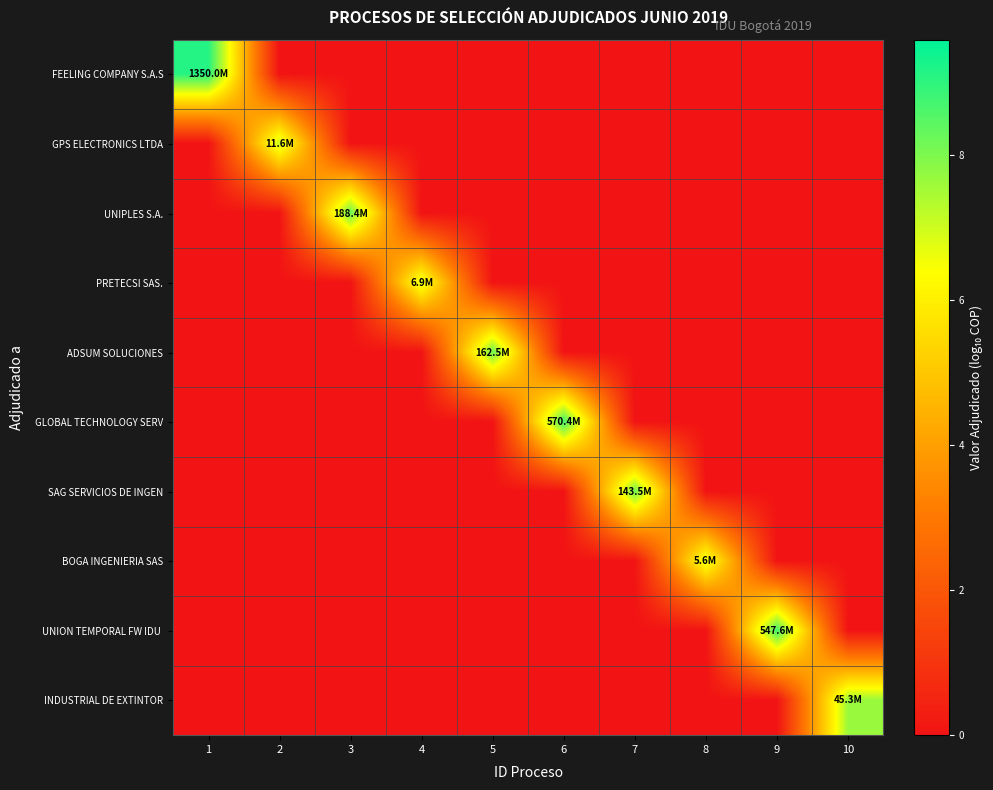

What is the spread (max minus min) of values at 2?

7.1